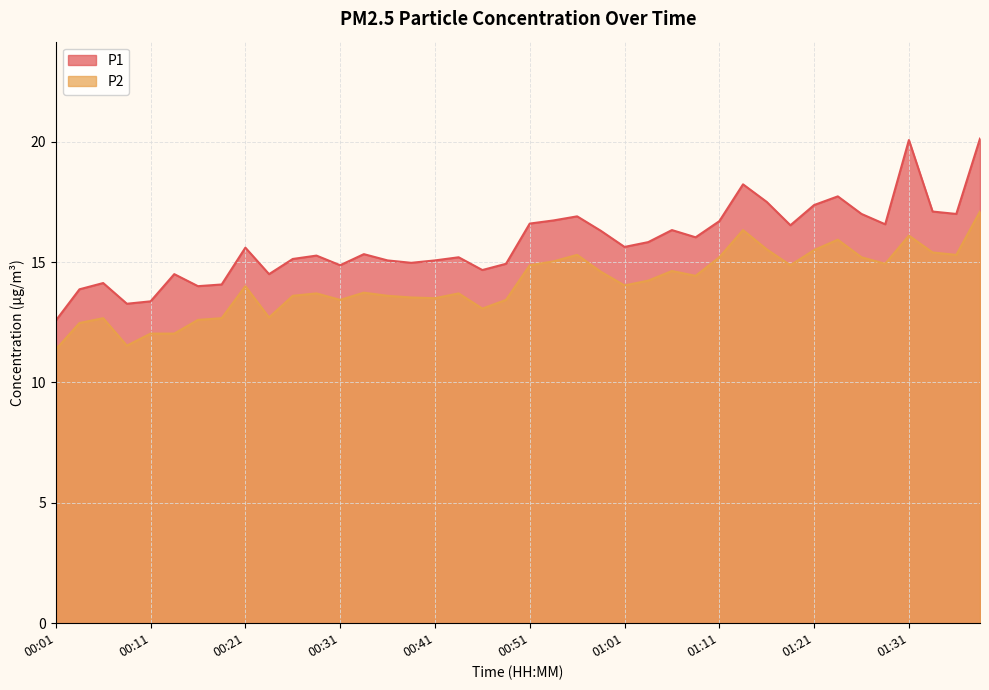

What is the sum of the P2 values at 01:21 and 00:44?

29.2